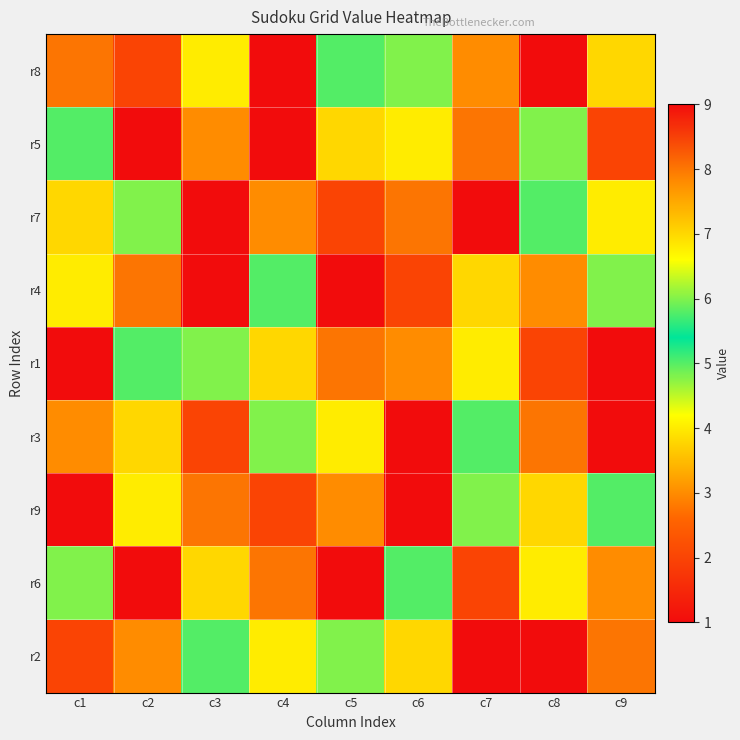

Reading left to right, transcribe all the data shown in this chart.

r8: c1=8	c2=2	c3=4	c4=9	c5=5	c6=6	c7=3	c8=1	c9=7
r5: c1=5	c2=9	c3=3	c4=1	c5=7	c6=4	c7=8	c8=6	c9=2
r7: c1=7	c2=6	c3=1	c4=3	c5=2	c6=8	c7=9	c8=5	c9=4
r4: c1=4	c2=8	c3=9	c4=5	c5=1	c6=2	c7=7	c8=3	c9=6
r1: c1=1	c2=5	c3=6	c4=7	c5=8	c6=3	c7=4	c8=2	c9=9
r3: c1=3	c2=7	c3=2	c4=6	c5=4	c6=9	c7=5	c8=8	c9=1
r9: c1=9	c2=4	c3=8	c4=2	c5=3	c6=1	c7=6	c8=7	c9=5
r6: c1=6	c2=1	c3=7	c4=8	c5=9	c6=5	c7=2	c8=4	c9=3
r2: c1=2	c2=3	c3=5	c4=4	c5=6	c6=7	c7=1	c8=9	c9=8